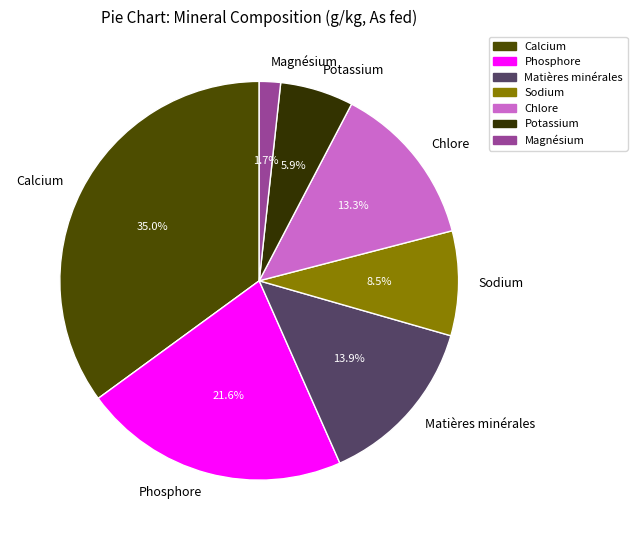

To the nearest percent, what is the combined percentage of Sodium and Matières minérales?

22%